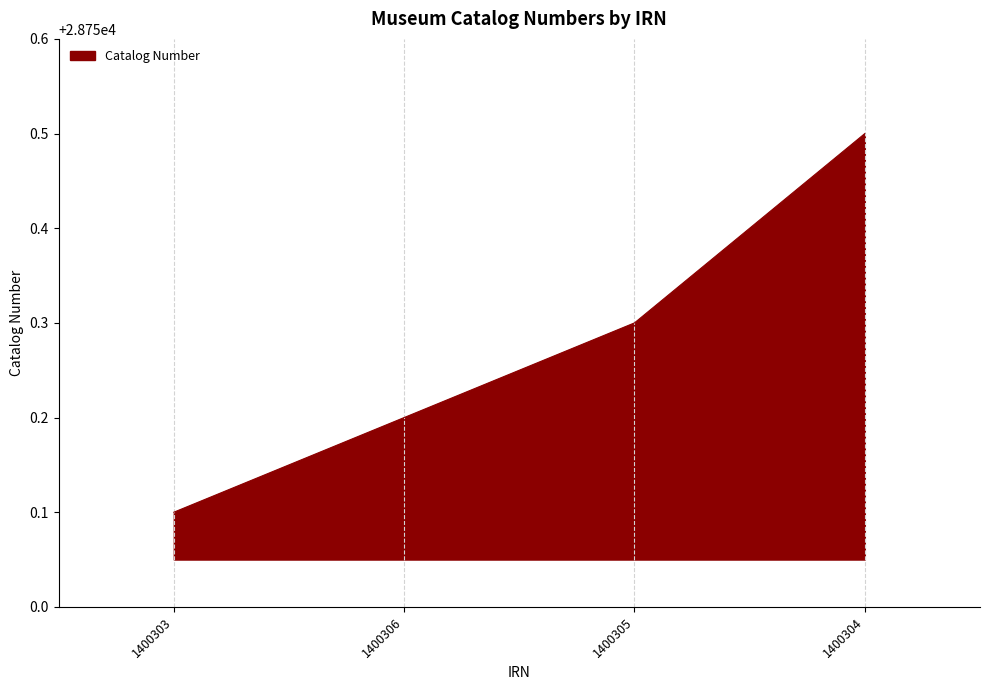

List the labels in order of value, largest first.

1400304, 1400305, 1400306, 1400303